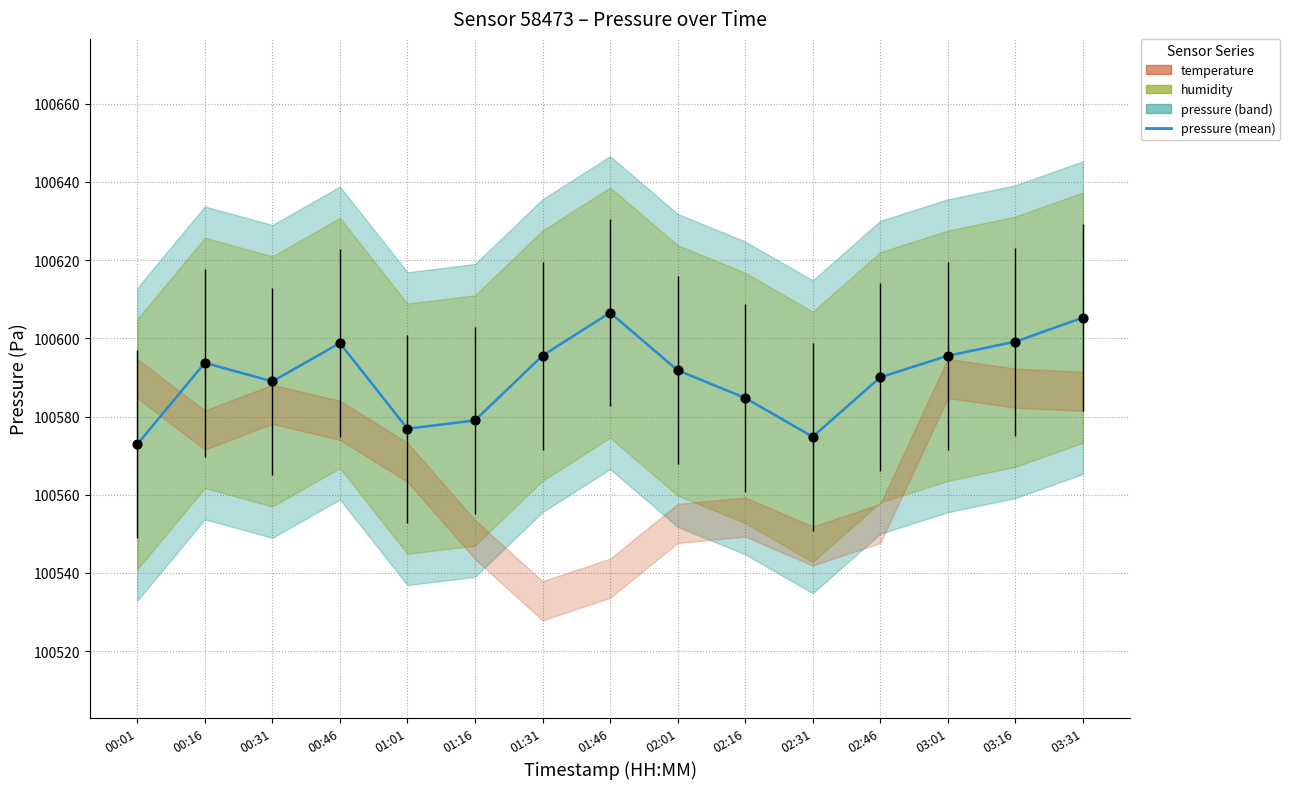

Which has a higher value, 01:31 or 00:46?

00:46